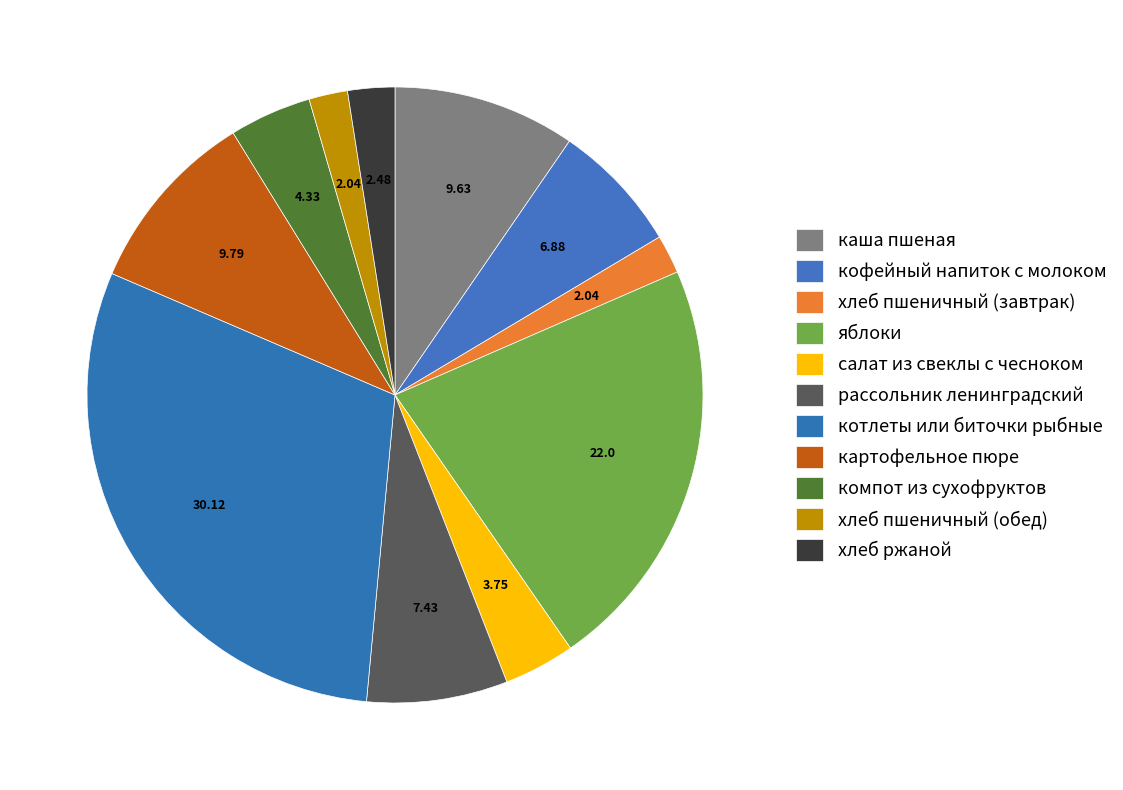

Does картофельное пюре account for over 50% of the chart?

No